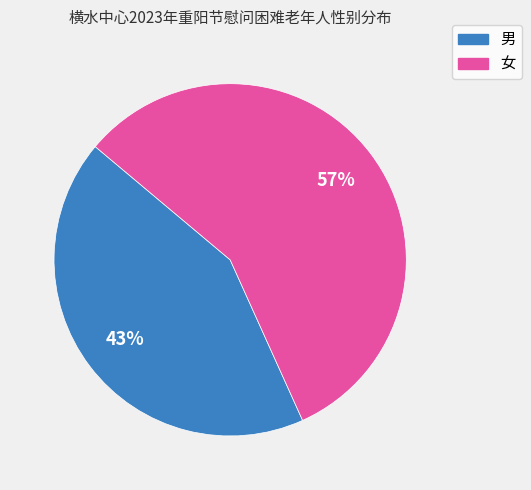

How many segments does this pie chart have?

2